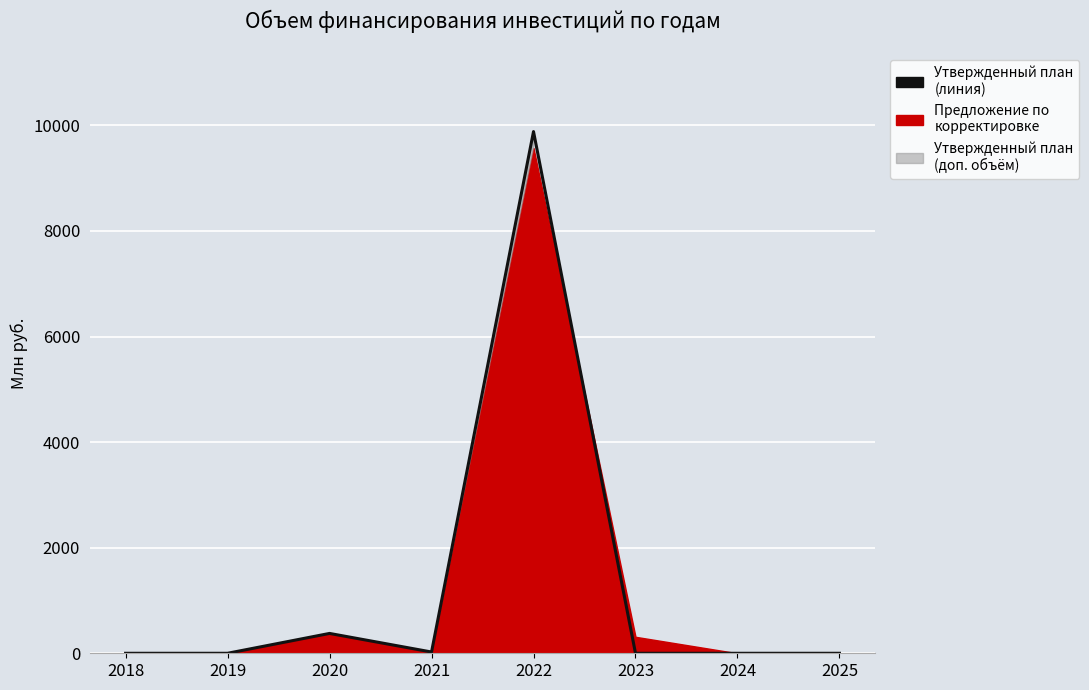

List the labels in order of value, smallest first.

2018, 2019, 2023, 2024, 2025, 2021, 2020, 2022